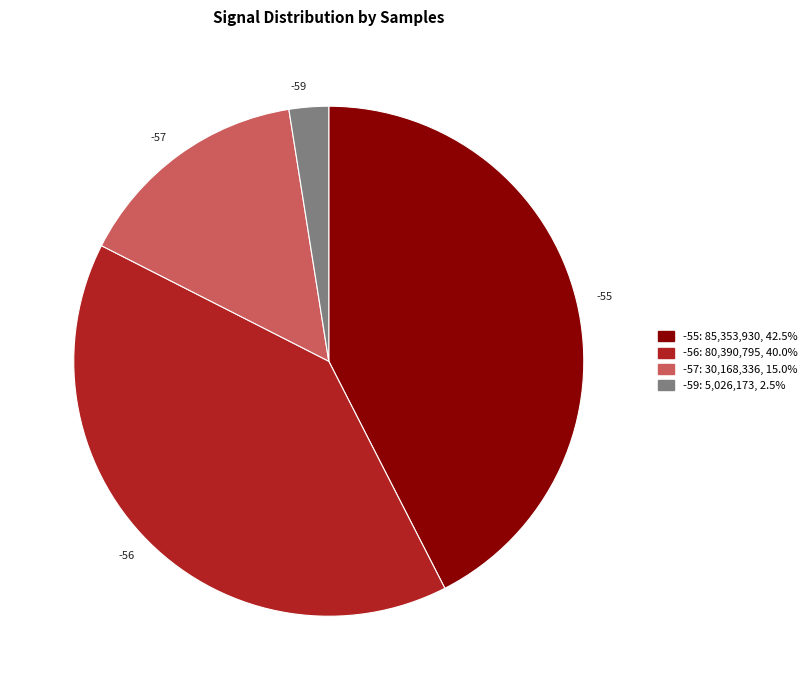

How many segments does this pie chart have?

4